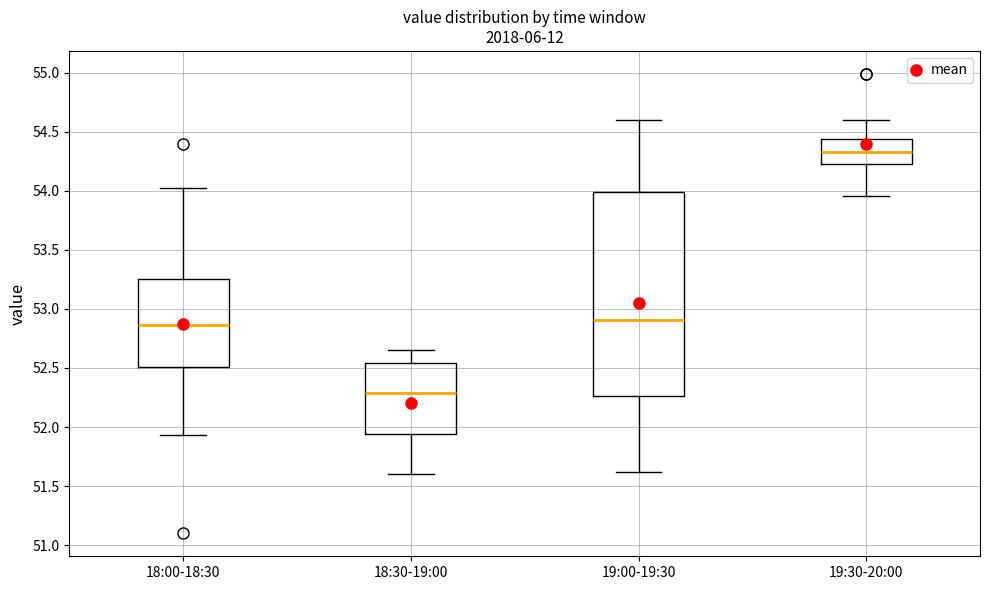

Which box's median line is the highest?

19:30-20:00